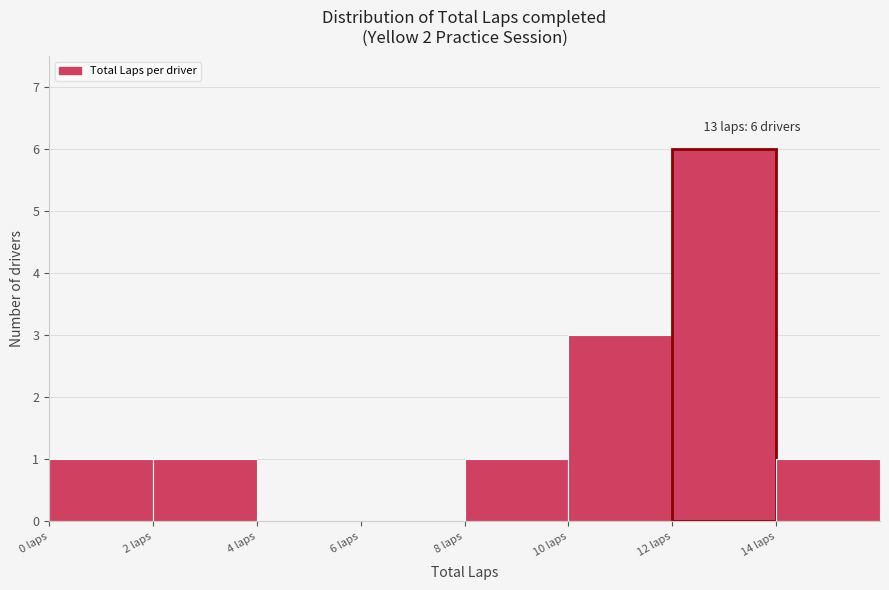

Which range on the x-axis has the tallest bar?

12 to 14